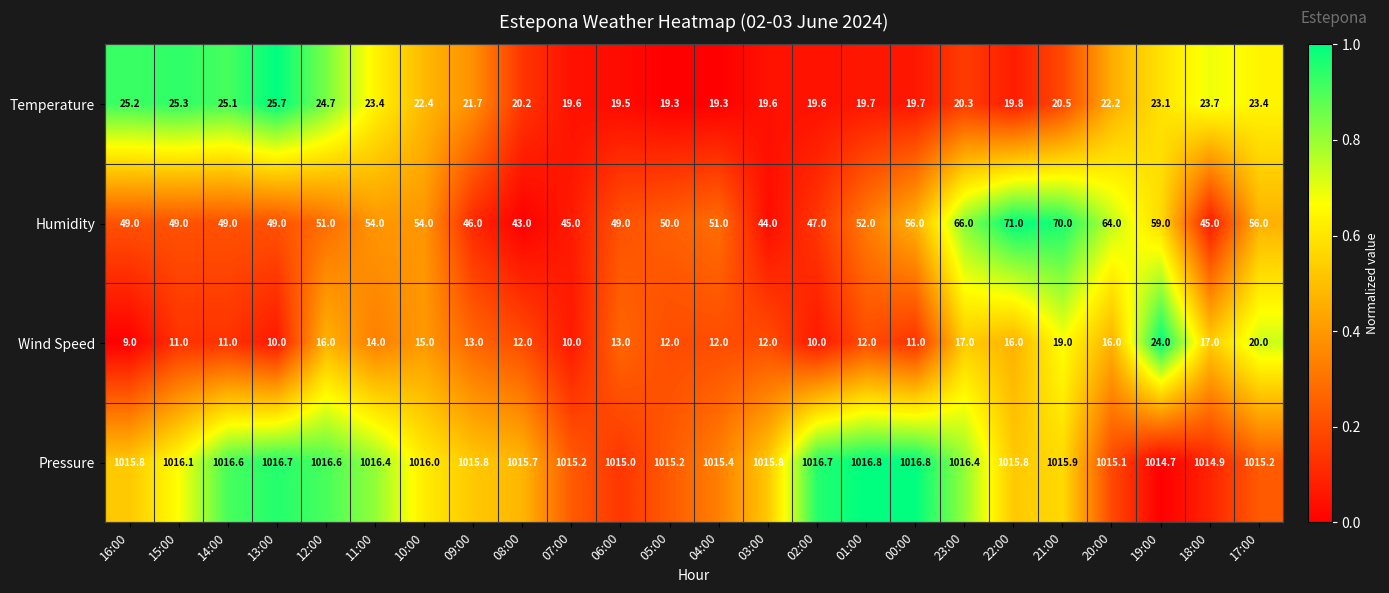

Count the number of data series in this chart.

4